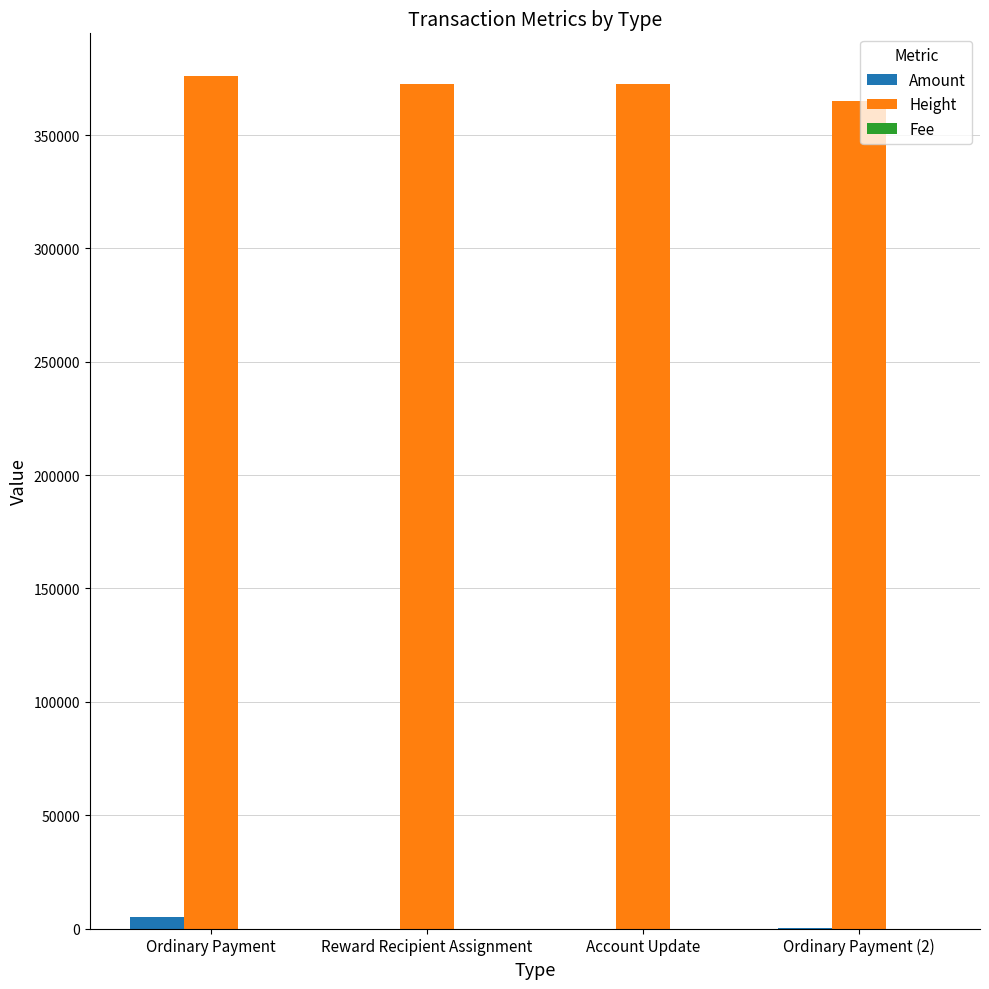

How many data points does each series have?

4